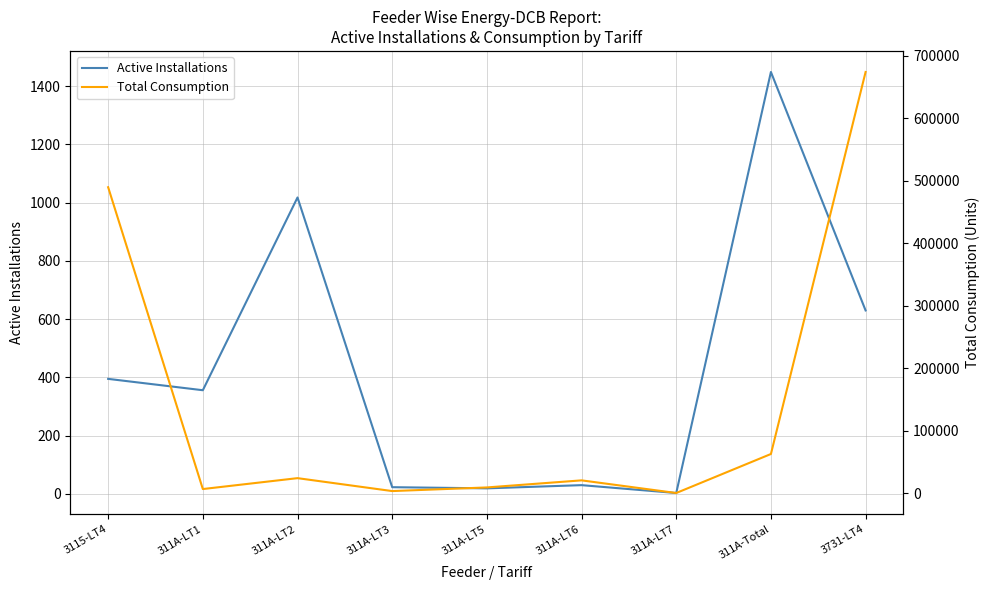

Between 311A-LT1 and 311A-LT2, which series saw the biggest shift?

Total Consumption